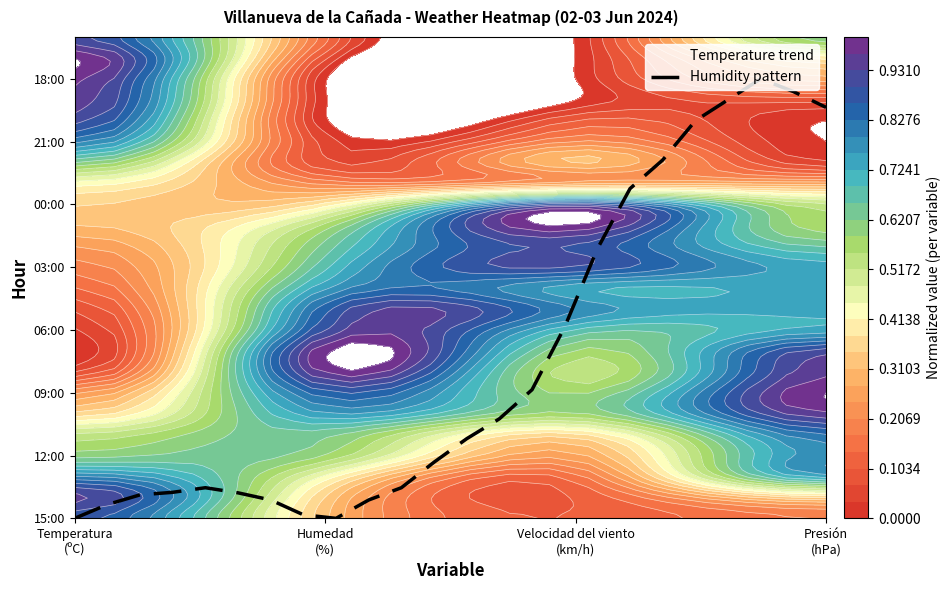

Which series has the largest total across all categories?

Temperature trend